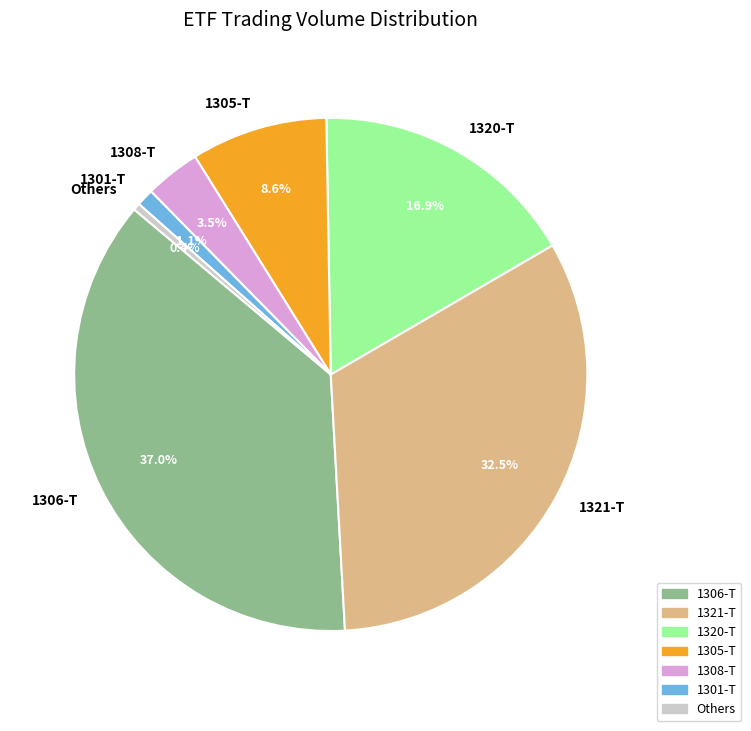

What is the largest slice in the pie chart?

1306-T